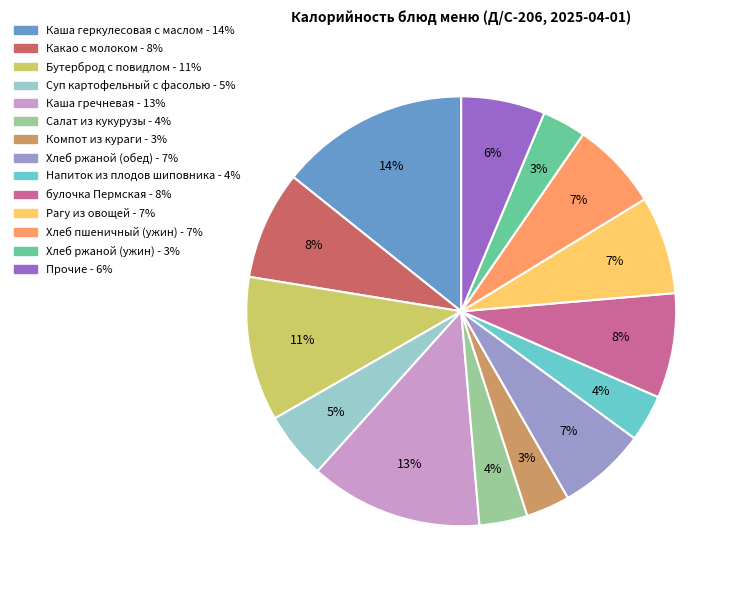

Is there a majority slice in this chart?

No